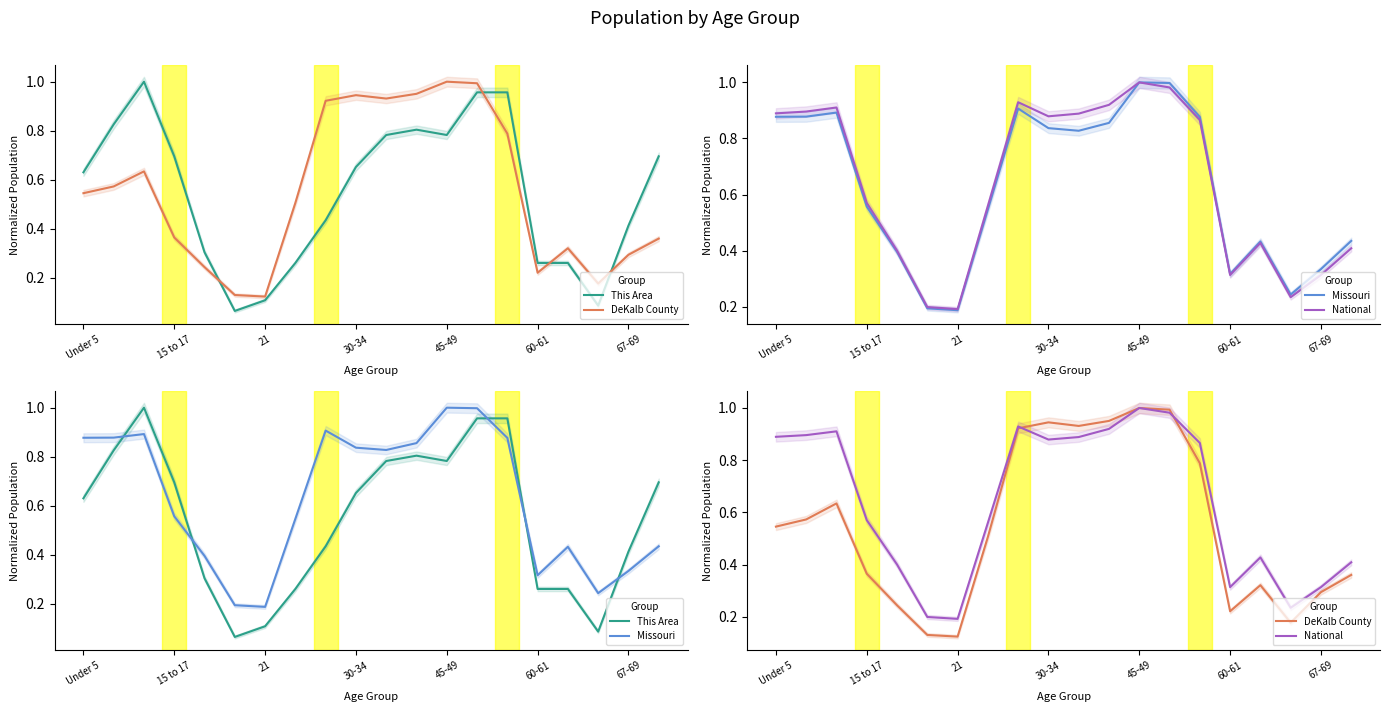

The value of This Area at 7 is 0.3. True or false?

True